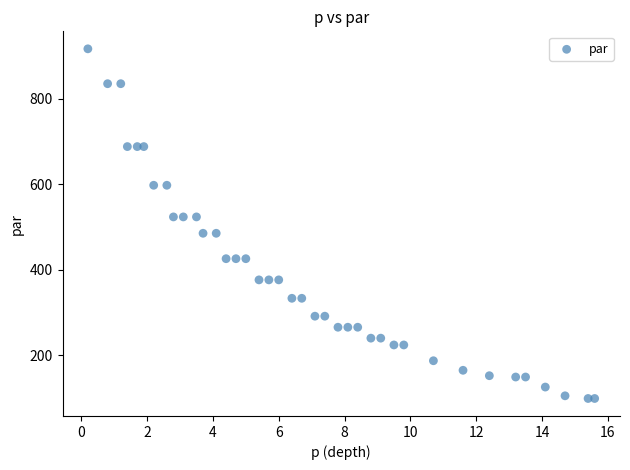

What is the range of X values (max minus min)?

15.4